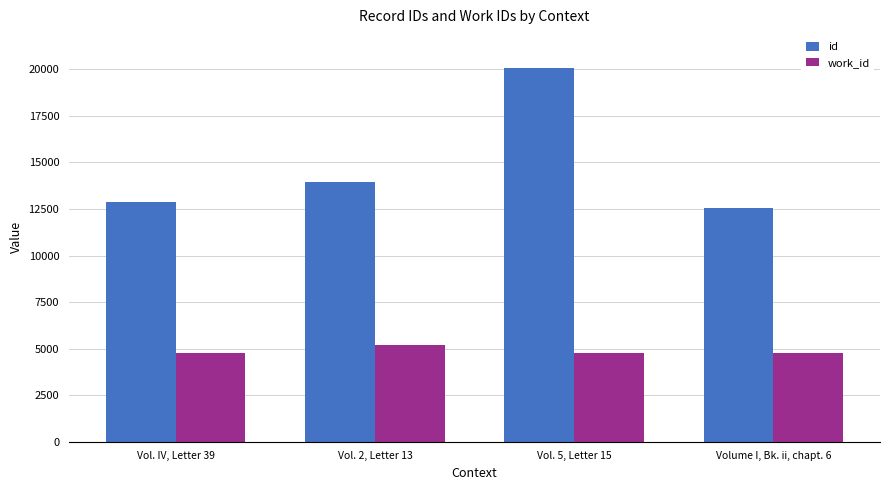

What is the spread (max minus min) of values at Volume I, Bk. ii, chapt. 6?

7799